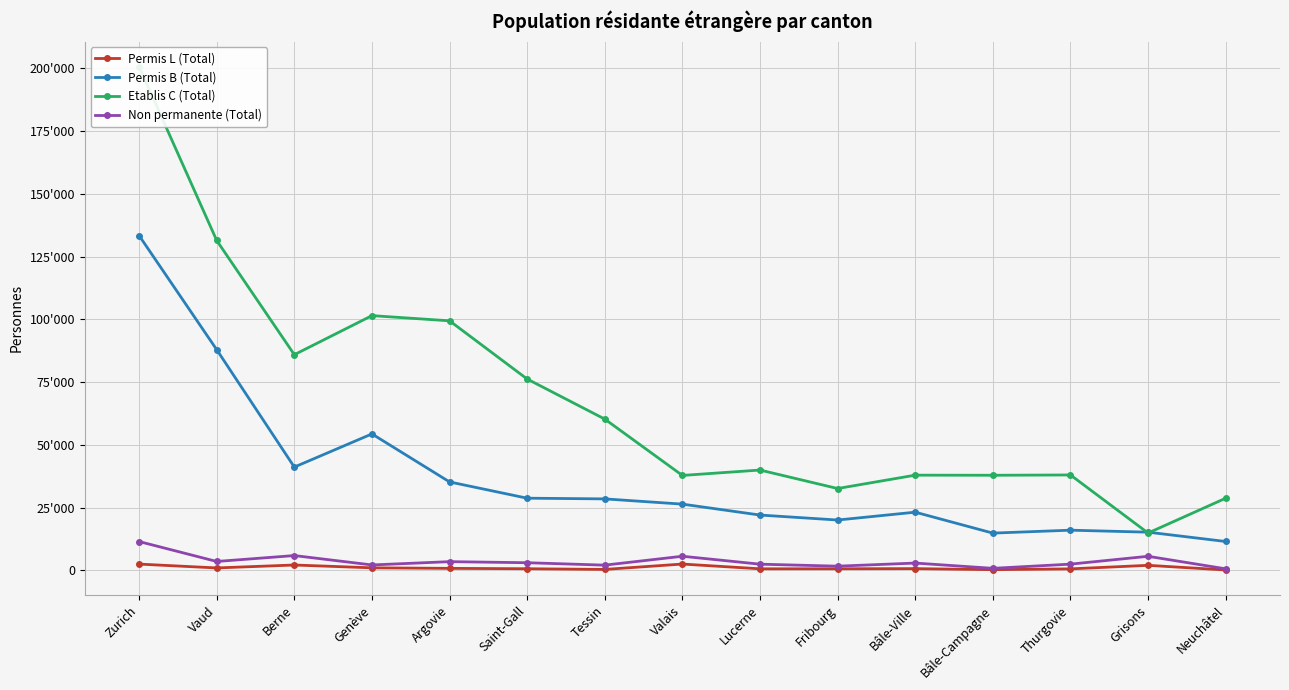

Reading left to right, extract all data points from this chart.

Permis L (Total): Zurich=2529	Vaud=999	Berne=2165	Genève=1043	Argovie=829	Saint-Gall=681	Tessin=406	Valais=2547	Lucerne=649	Fribourg=670	Bâle-Ville=724	Bâle-Campagne=310	Thurgovie=626	Grisons=2037	Neuchâtel=183
Permis B (Total): Zurich=133334	Vaud=87903	Berne=41159	Genève=54362	Argovie=35245	Saint-Gall=28768	Tessin=28492	Valais=26407	Lucerne=22058	Fribourg=20074	Bâle-Ville=23201	Bâle-Campagne=14863	Thurgovie=16031	Grisons=15238	Neuchâtel=11529
Etablis C (Total): Zurich=200562	Vaud=131376	Berne=85910	Genève=101465	Argovie=99394	Saint-Gall=76218	Tessin=60267	Valais=37831	Lucerne=39976	Fribourg=32623	Bâle-Ville=37943	Bâle-Campagne=37900	Thurgovie=38020	Grisons=14903	Neuchâtel=28749
Non permanente (Total): Zurich=11510	Vaud=3572	Berne=5926	Genève=2188	Argovie=3501	Saint-Gall=3074	Tessin=2111	Valais=5653	Lucerne=2494	Fribourg=1704	Bâle-Ville=2938	Bâle-Campagne=844	Thurgovie=2512	Grisons=5632	Neuchâtel=648